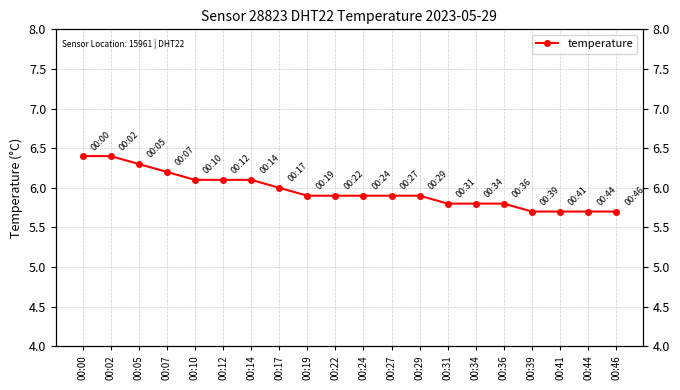

Where is the data nearest to the value 6?

00:17